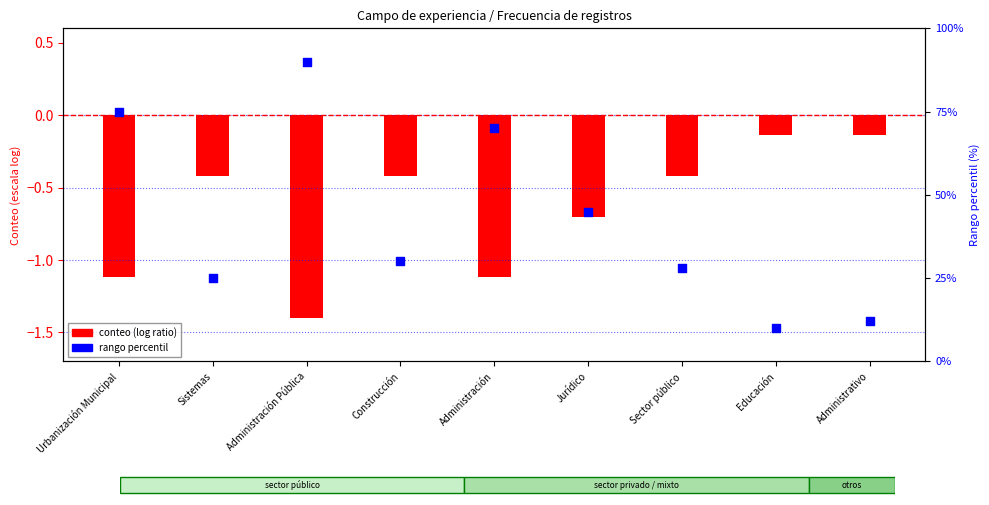

What is the change in value from Administración Pública to Jurídico?

-45